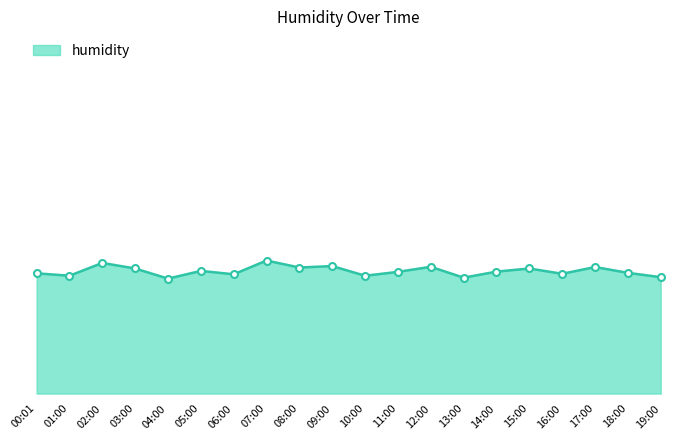

What is the smallest value displayed?

54.8